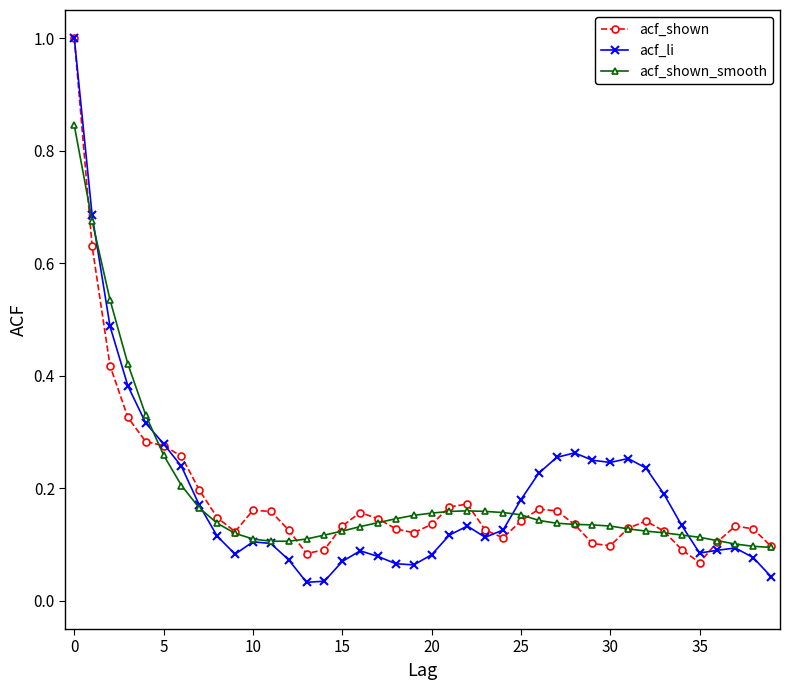

How many interior local valleys does the acf_li series have?

6